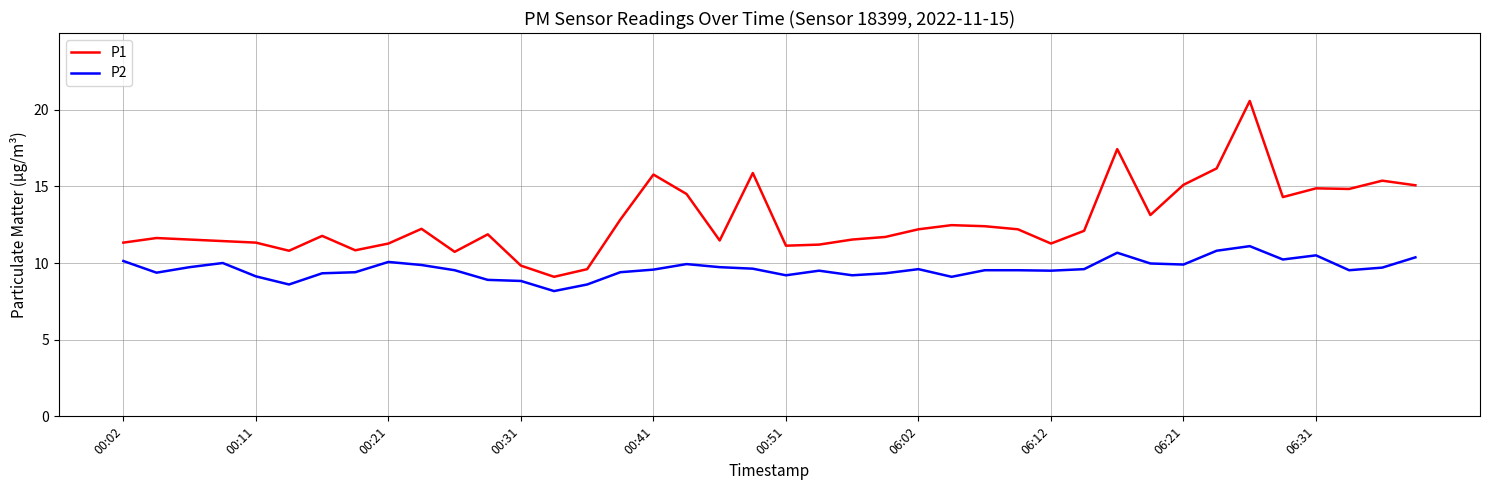

Which series has the largest range (max minus min)?

P1